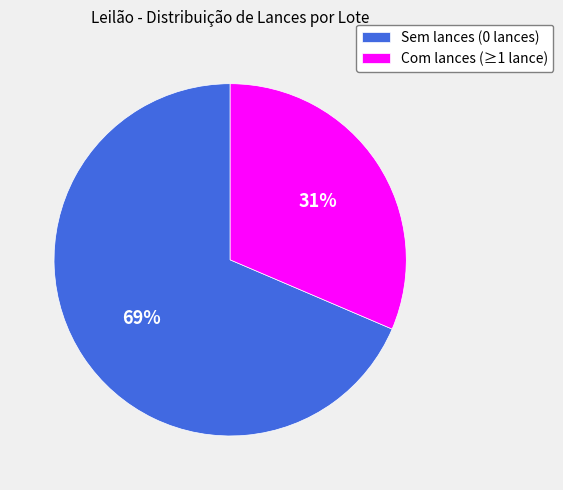

The Com lances (≥1 lance) slice represents 21% of the pie. True or false?

False